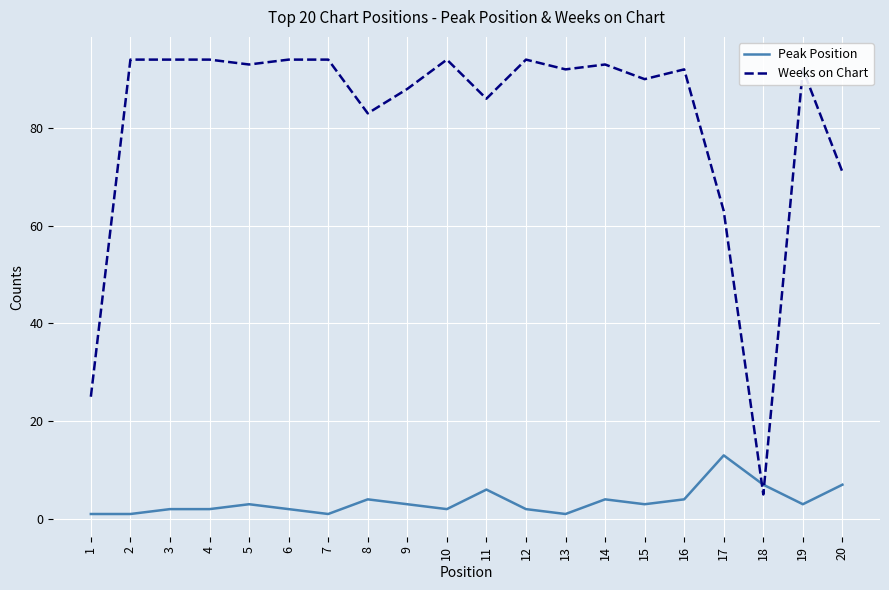

Does the chart display data point markers on the line(s)?

No